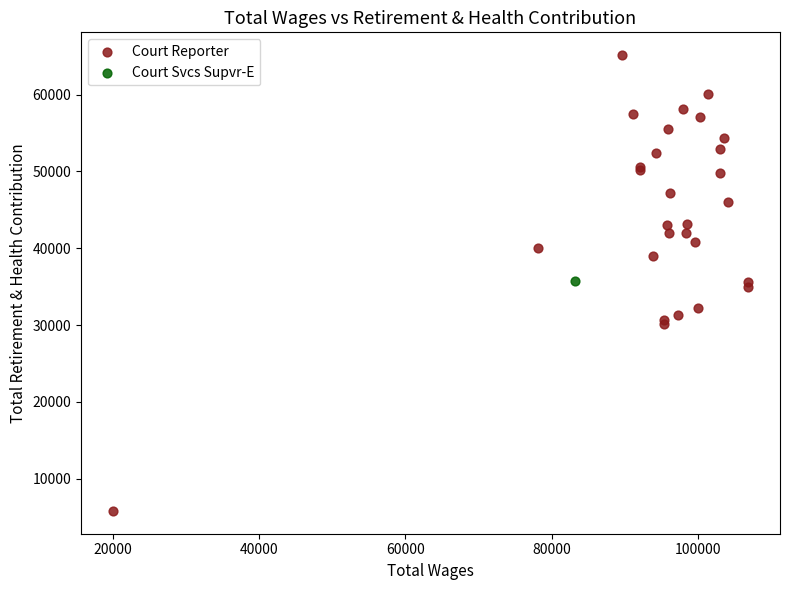

What are all the series names shown in the legend?

Court Reporter, Court Svcs Supvr-E